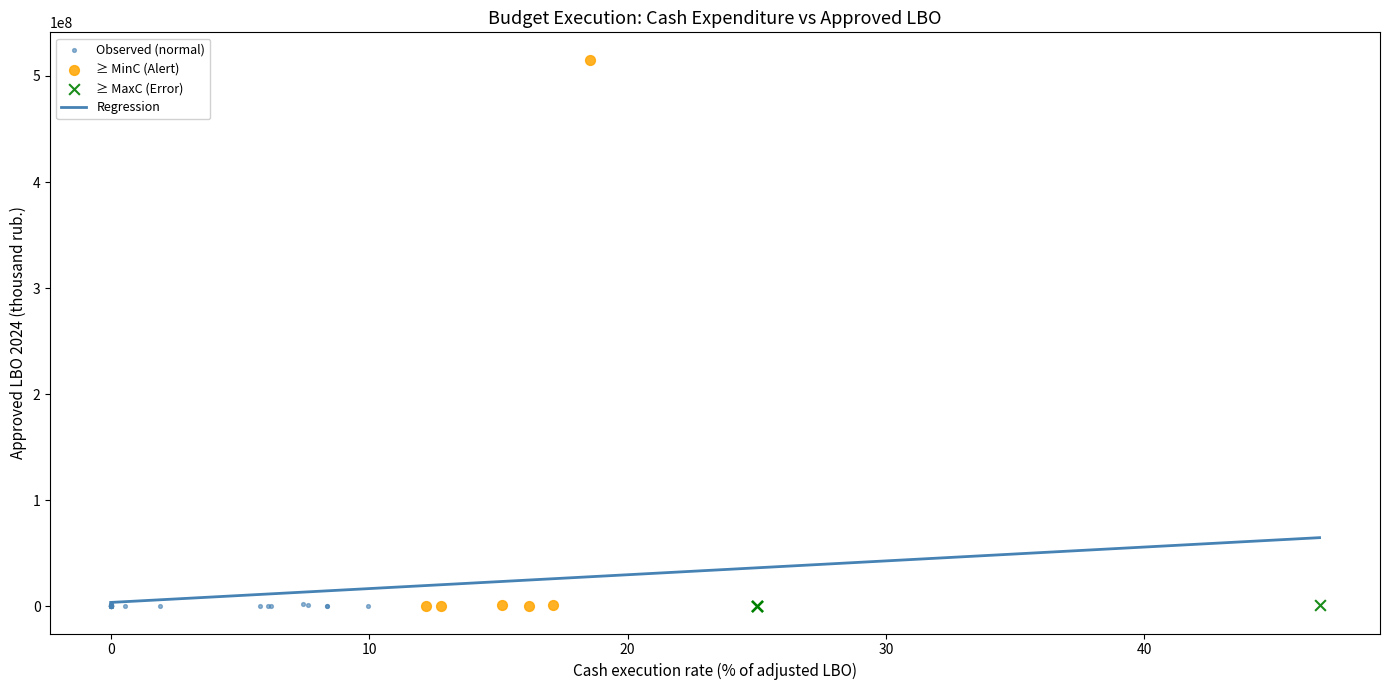

Which series has the largest Y range (max minus min)?

≥ MinC (Alert)